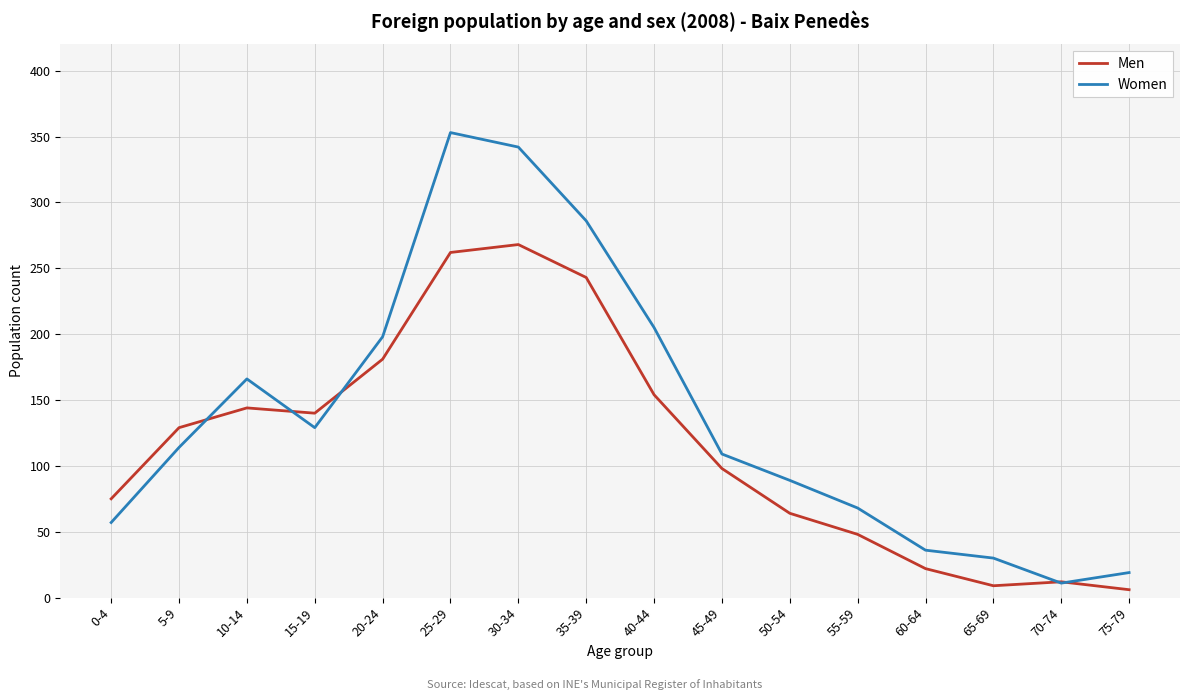

What is the difference between the Men values at 70-74 and 15-19?

128